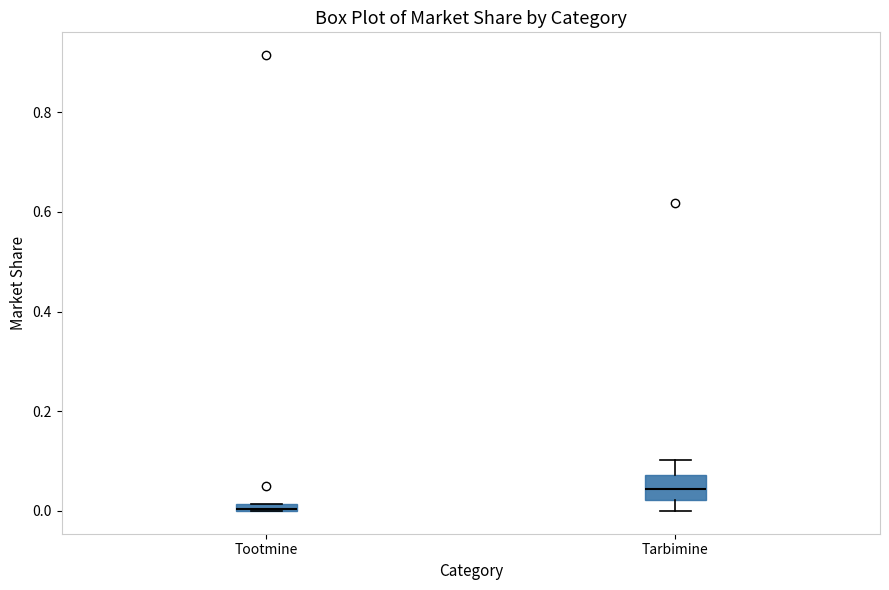

Where is the upper edge of the box for Tootmine on the y-axis? The values are not printed on the chart, so give them approximately, as read against the axis.

0.02